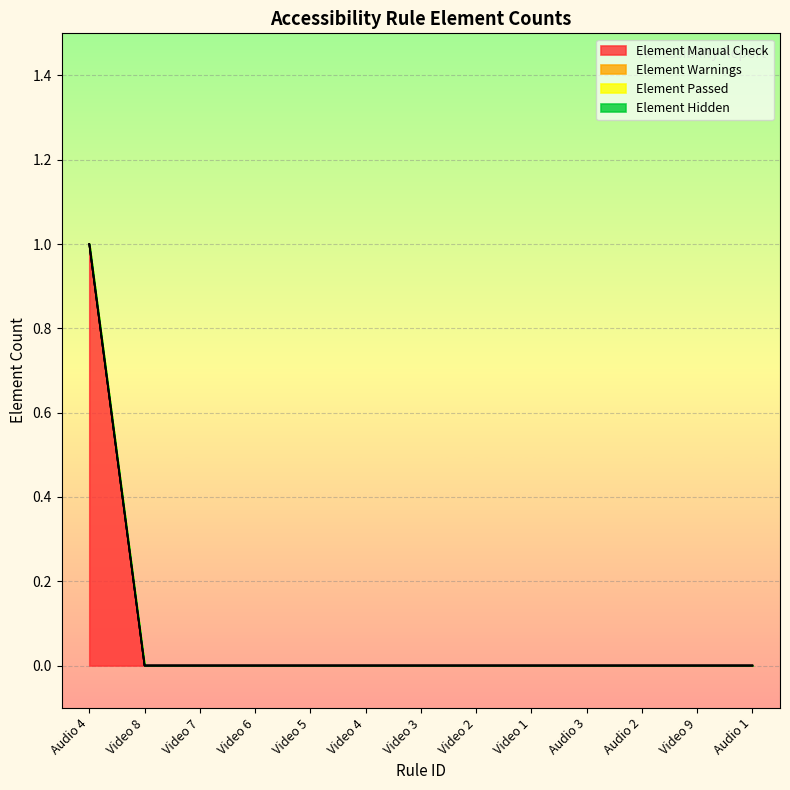

At which category is the sum across all series the highest?

Audio 4